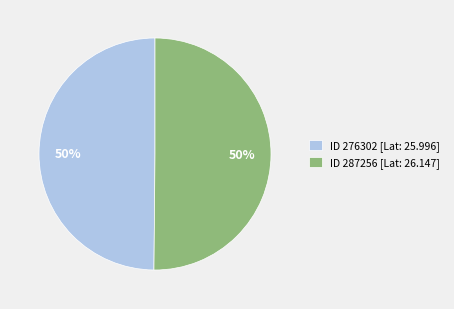

True or false: ID 276302 [Lat: 25.996] accounts for 37% of the total.

False